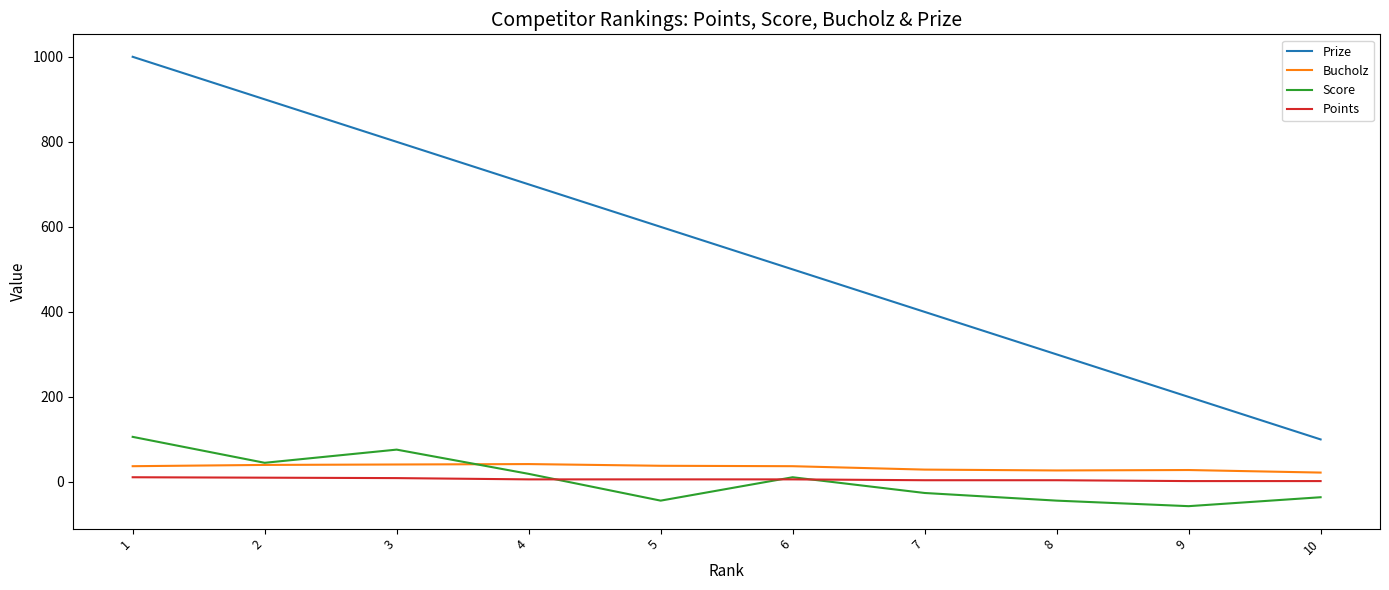

What value does the Score series have at 9, to the nearest 50?

-50